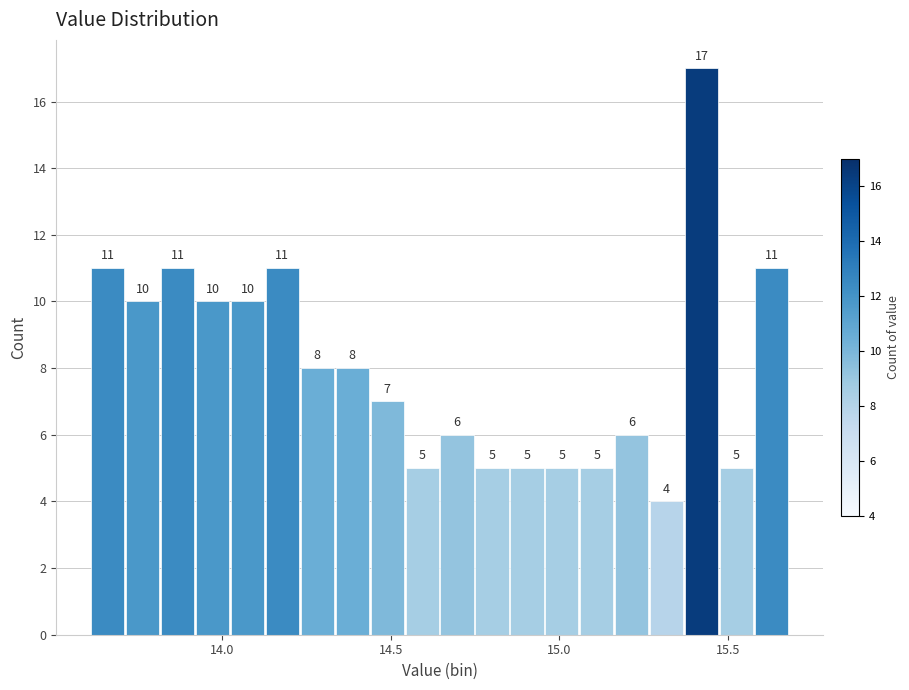

Read against the x-axis, roughly where is the centre of the tallest bar?

15.40